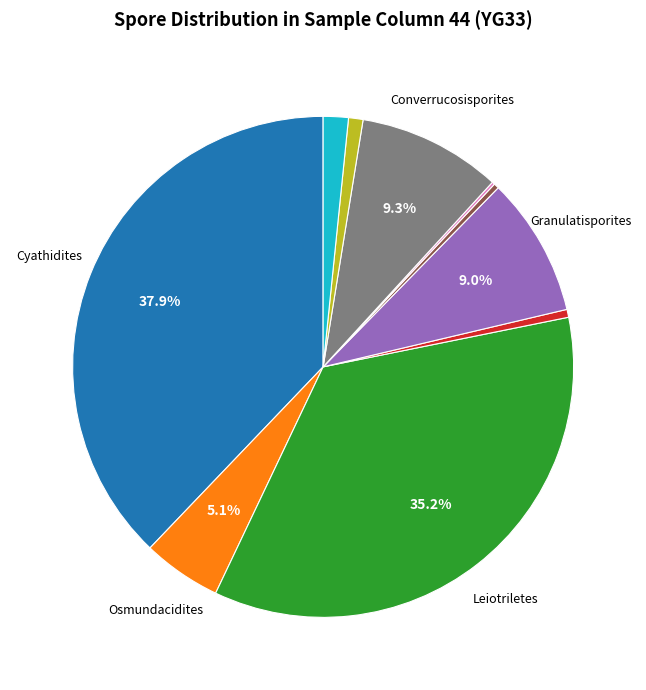

Does any single category account for the majority?

No